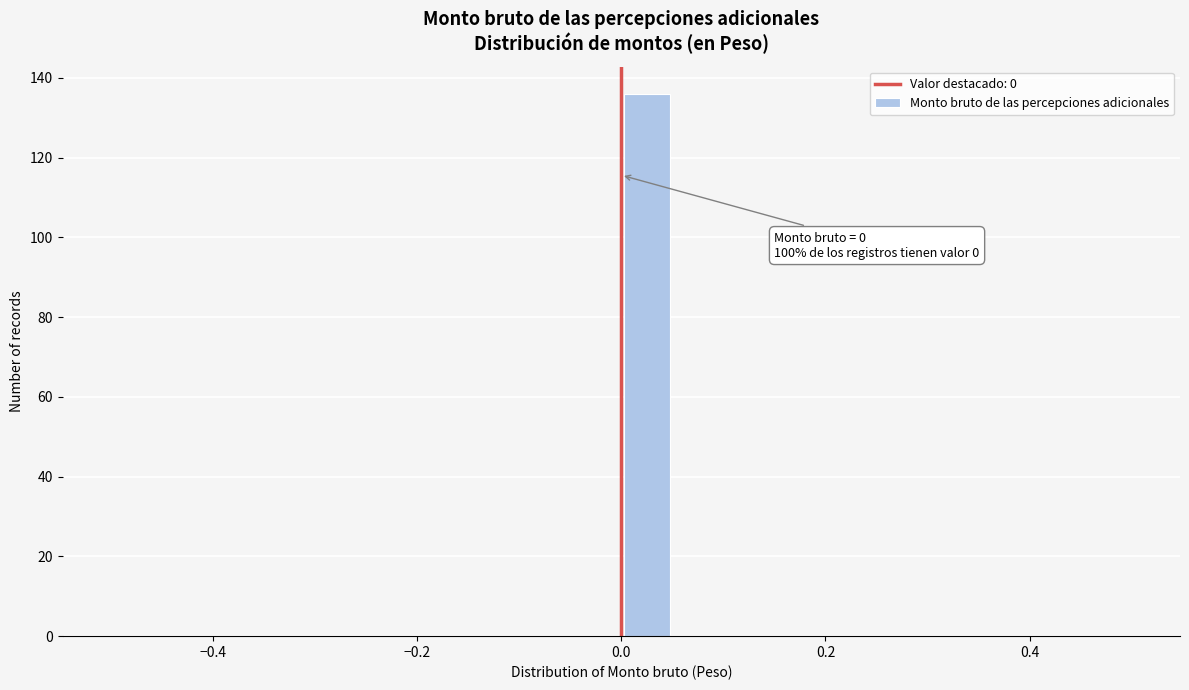

Around what value on the x-axis is the tallest bar? Give the approximate position of its centre, as read against the axis.

0.02